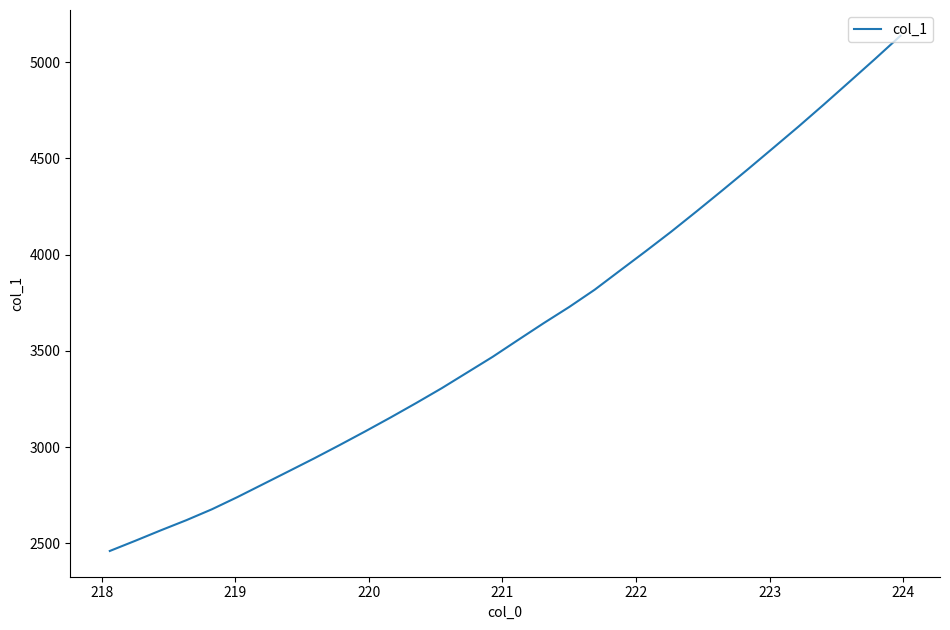

What is the maximum value shown in the chart?

5136.5